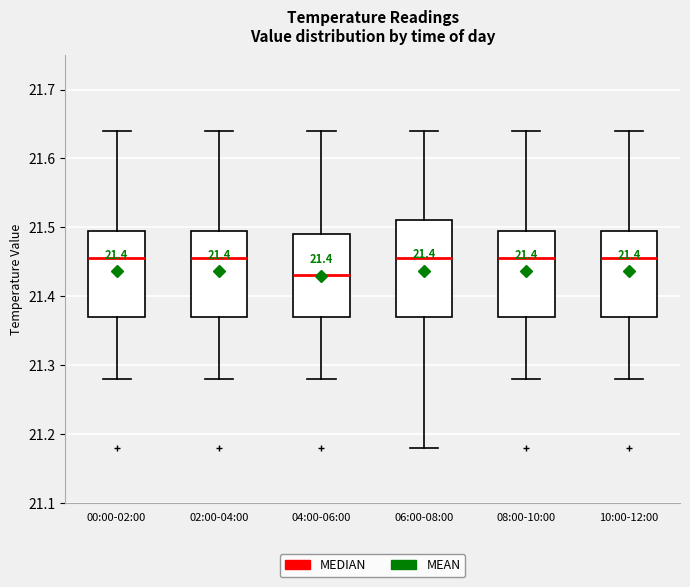

Where does the lower whisker of the box for 00:00-02:00 end on the y-axis? The values are not printed on the chart, so give them approximately, as read against the axis.

21.28